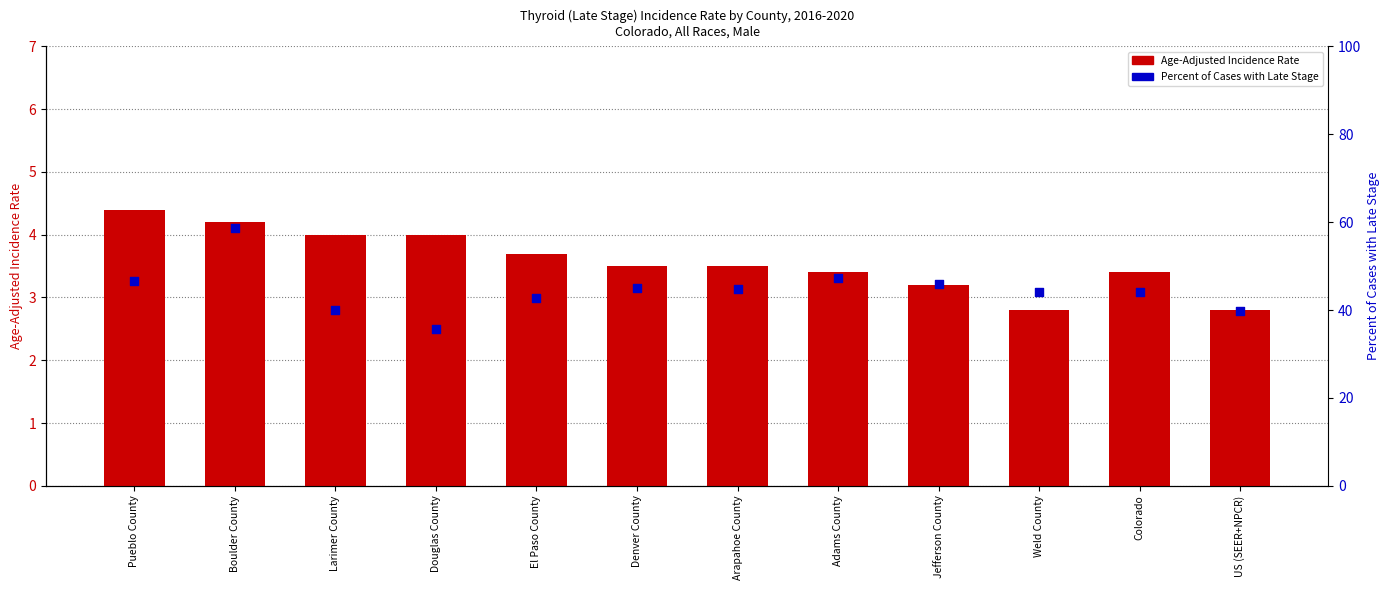

What is the total value across all series at Larimer County?

44.0